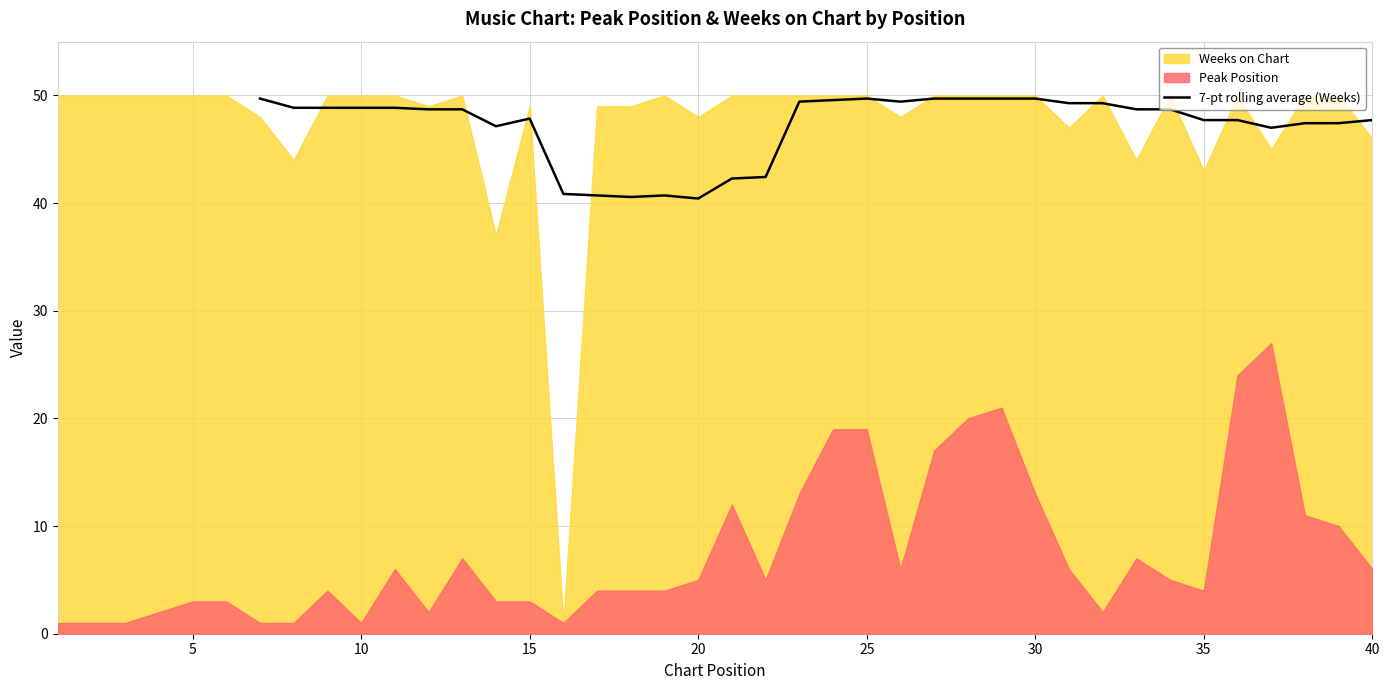

What is the highest value of the 7-pt rolling average (Weeks) series?

49.7